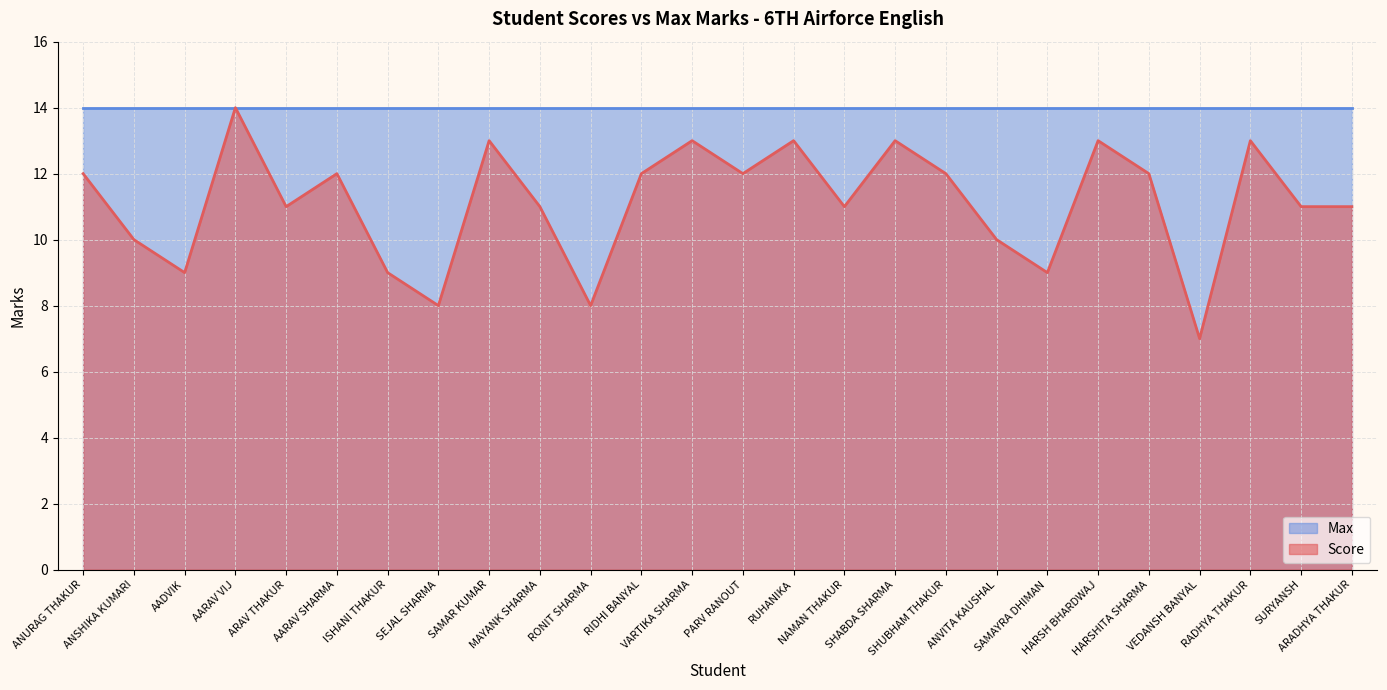

What is the change in value from SAMAR KUMAR to SAMAYRA DHIMAN?

-4